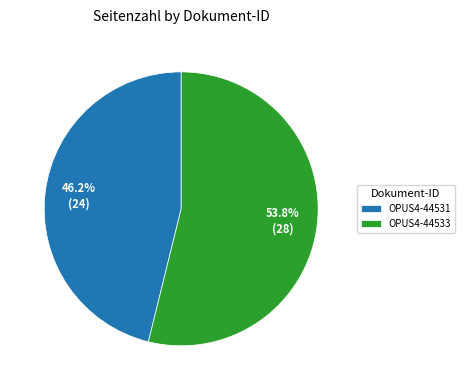

How many segments does this pie chart have?

2